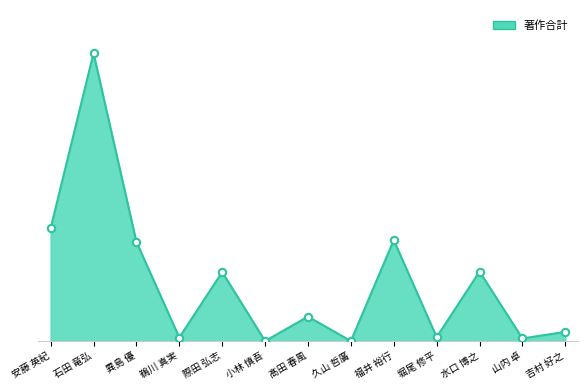

What is the change in value from 堀尾 修平 to 山内 卓?

-3